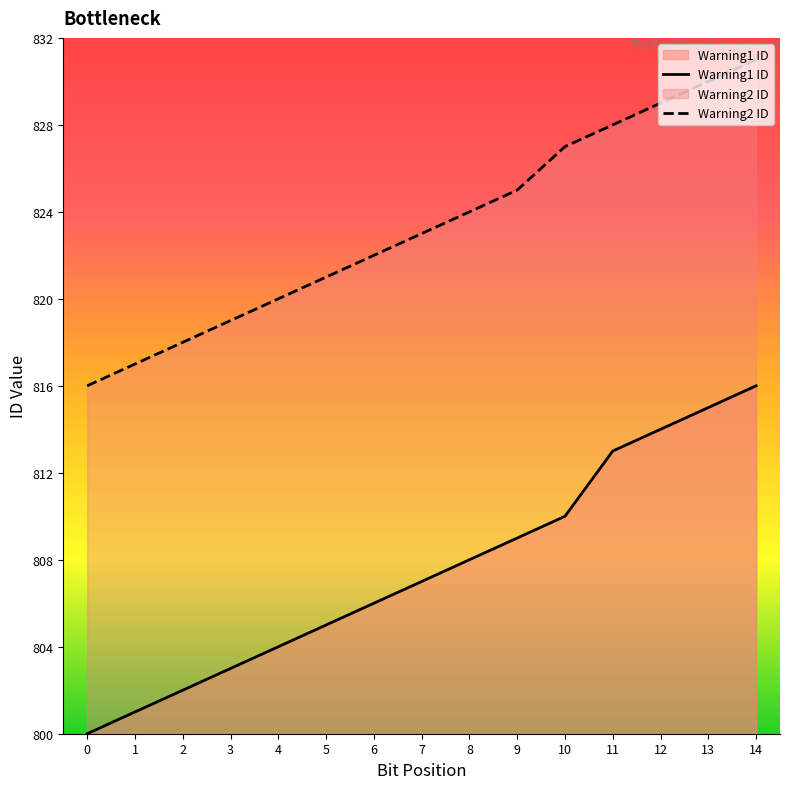

What is the value of the Warning1 ID point at the 14th from the left?

815